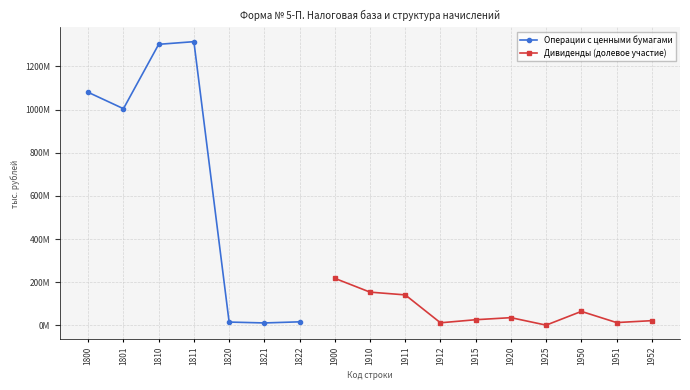

What is the value of the 2nd point from the left?

1003790159